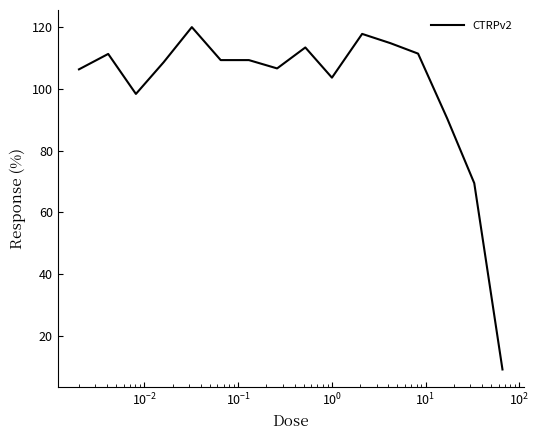

What is the smallest value displayed?

9.0